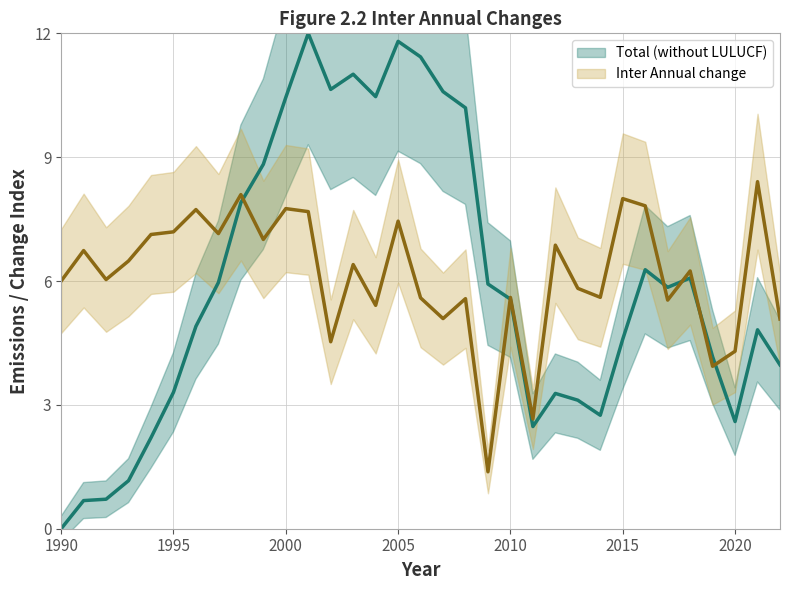

Rank the series by their maximum value, from lowest to highest.

Inter Annual change, Total (without LULUCF)